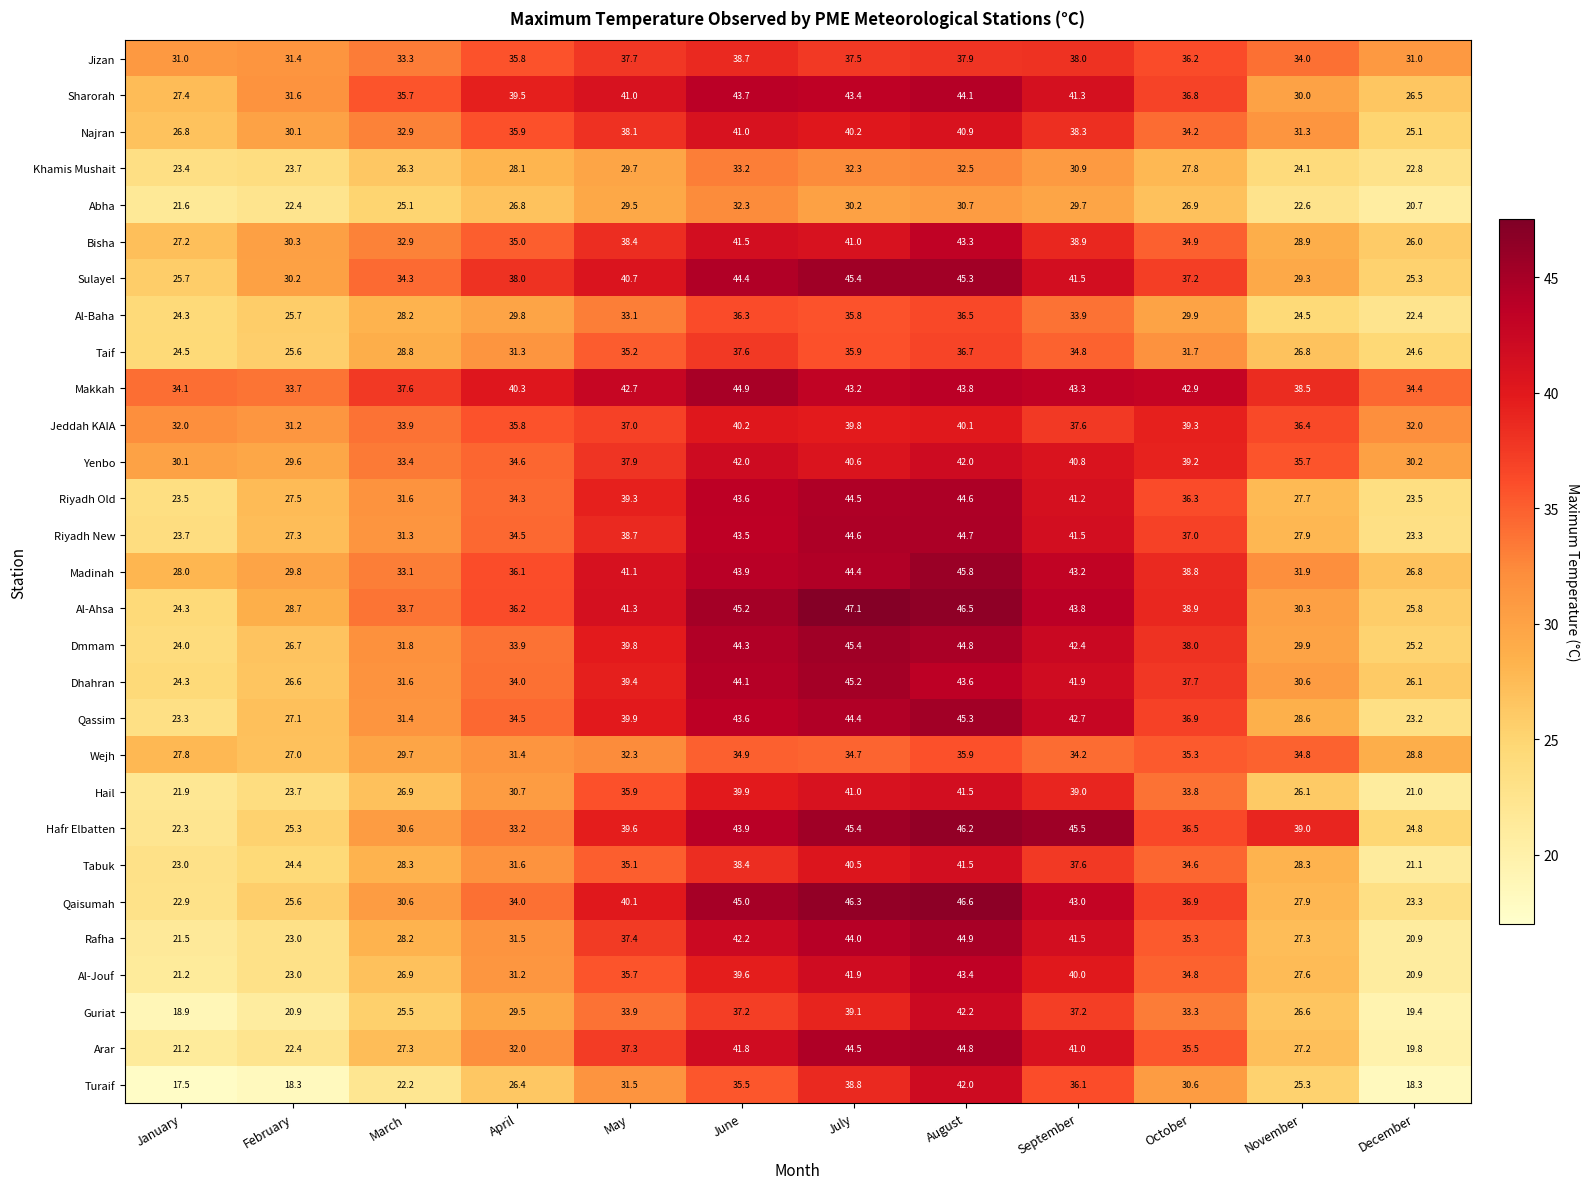

The Qassim series shows 14.8 at November. True or false?

False